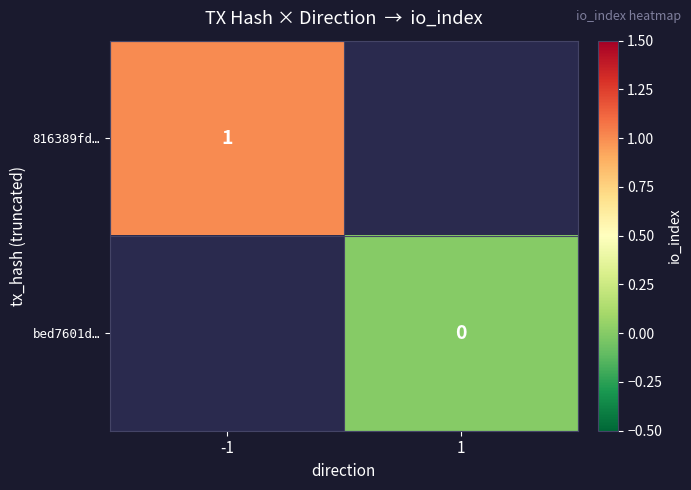

How many categories are shown in the chart?

2